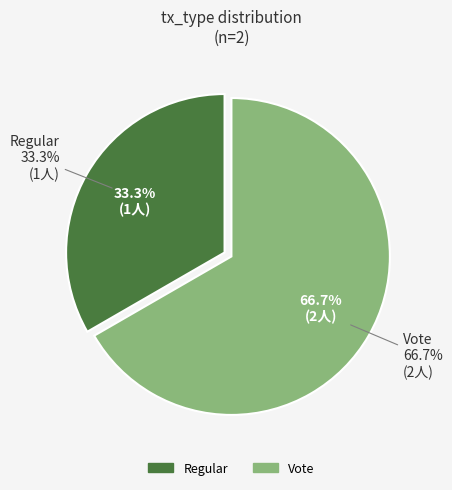

Which category has the biggest portion of the pie?

Vote